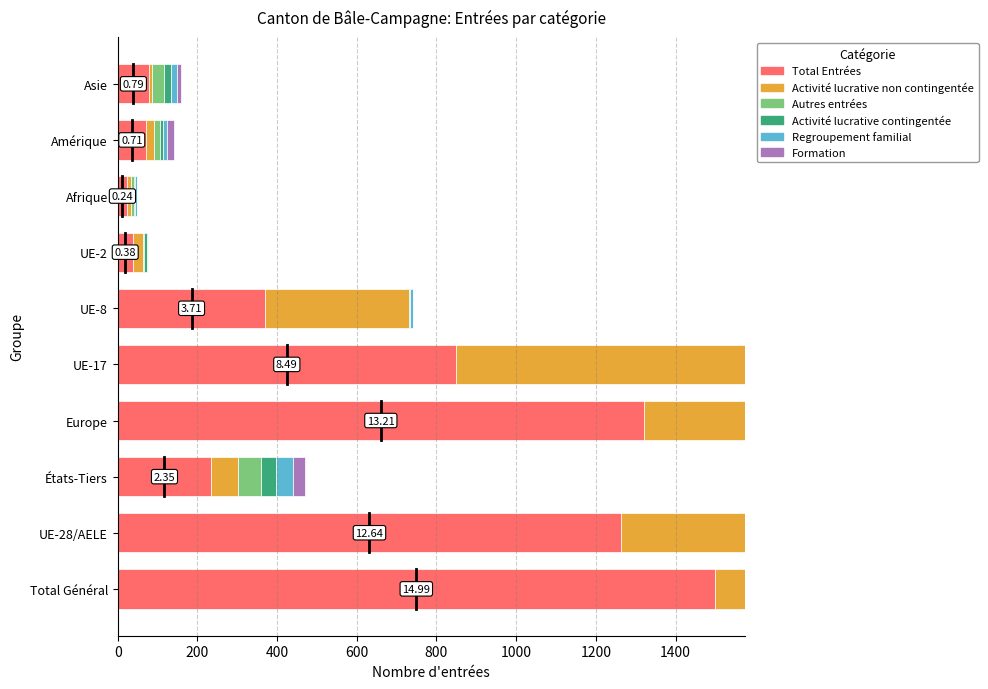

What is the spread (max minus min) of values at Total Général?

1451